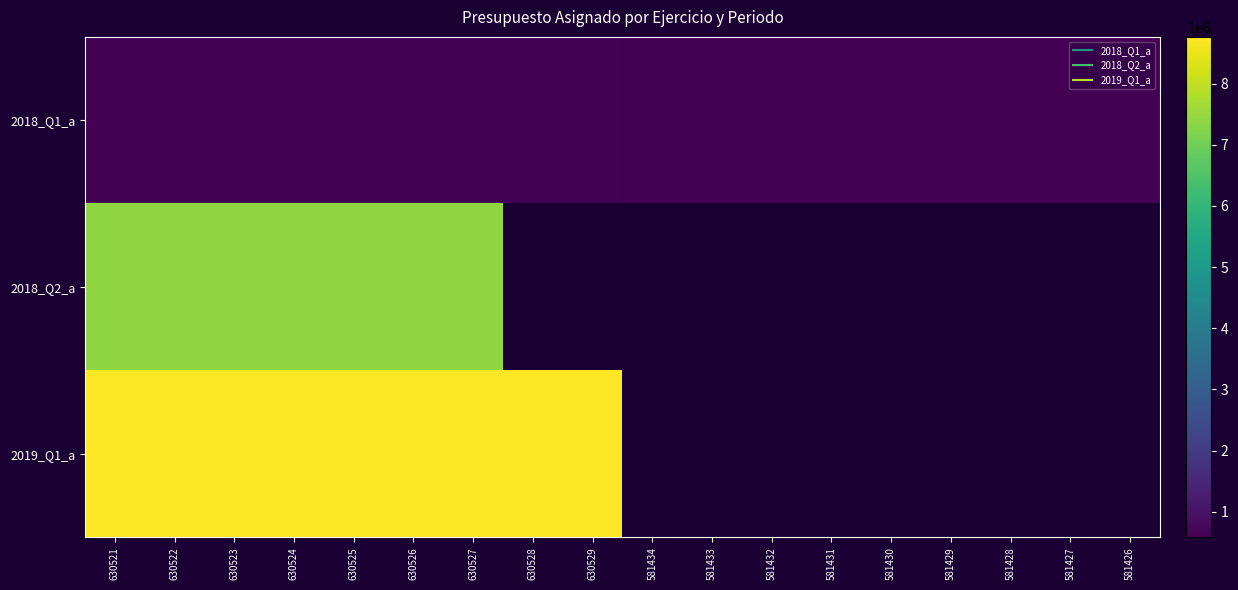

How many distinct data groups are displayed?

3